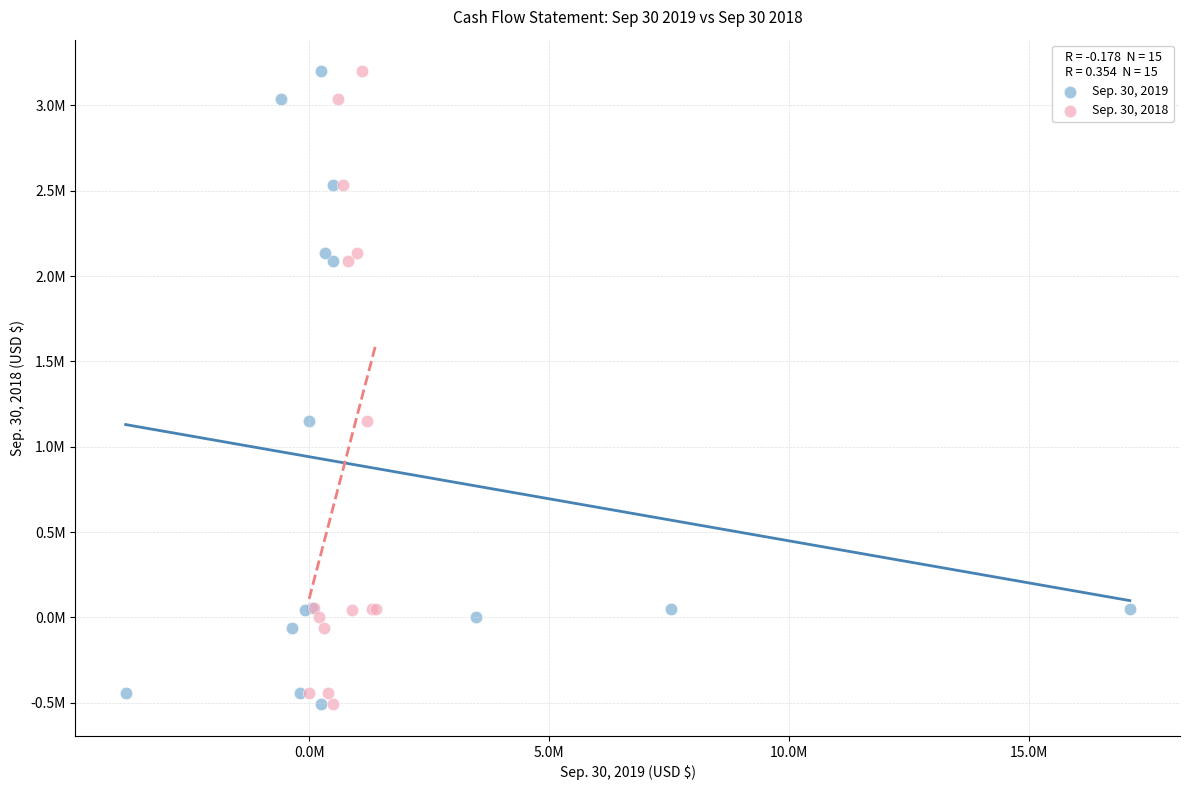

What are all the series names shown in the legend?

Sep. 30, 2019, Sep. 30, 2018